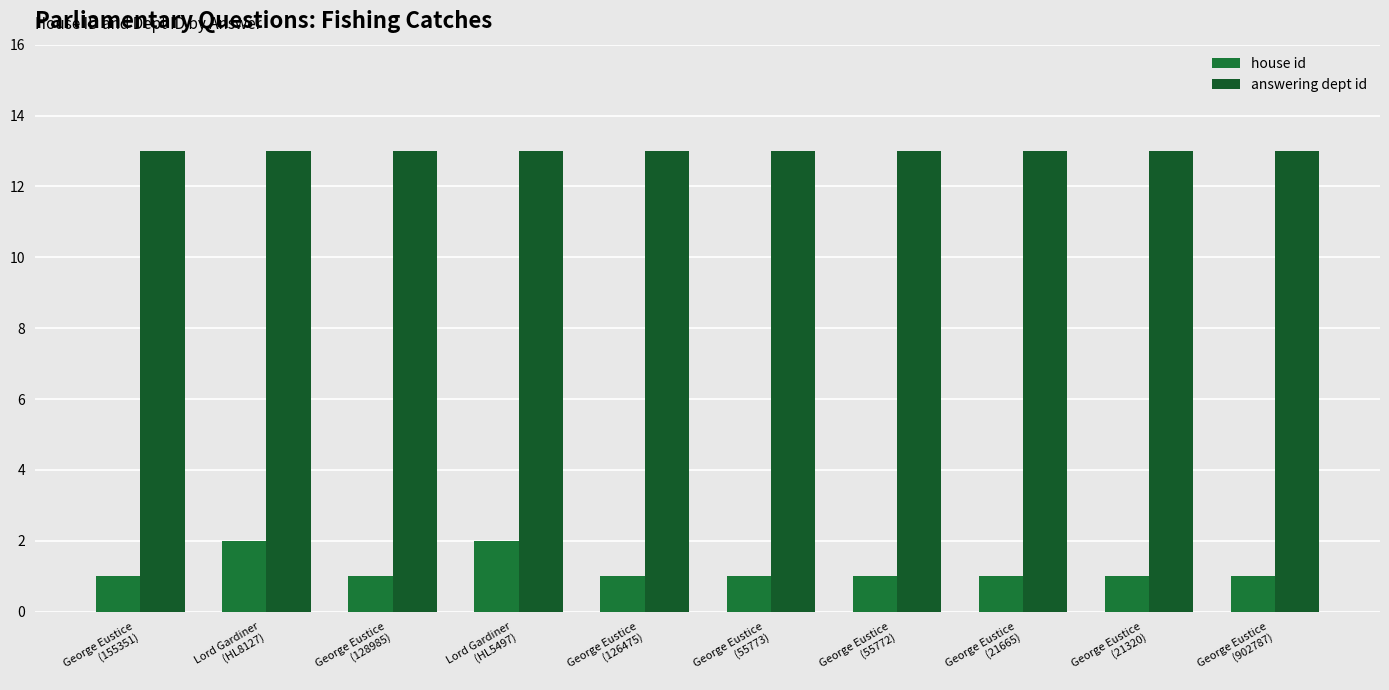

At which label is answering dept id closest to 13?

George Eustice
(155351)